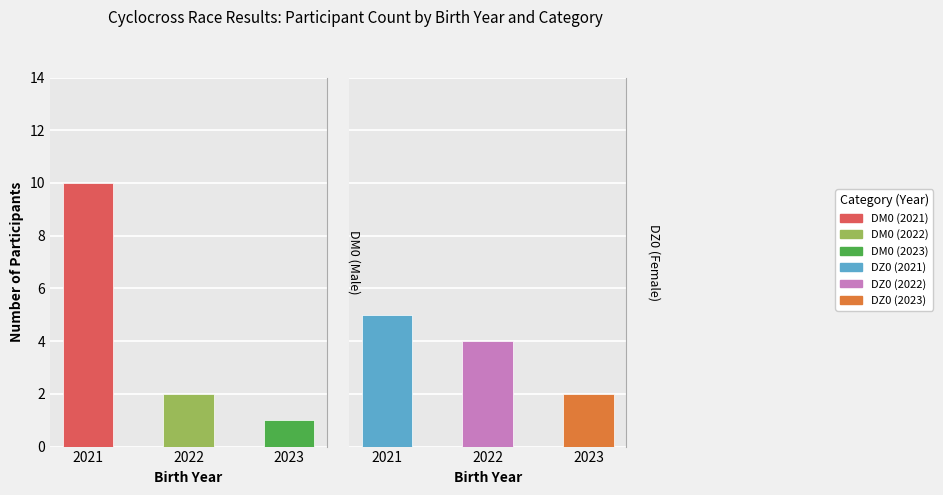

Is the value of DZ0 (Female) at 2023 greater than the value of DM0 (Male) at 2023?

Yes